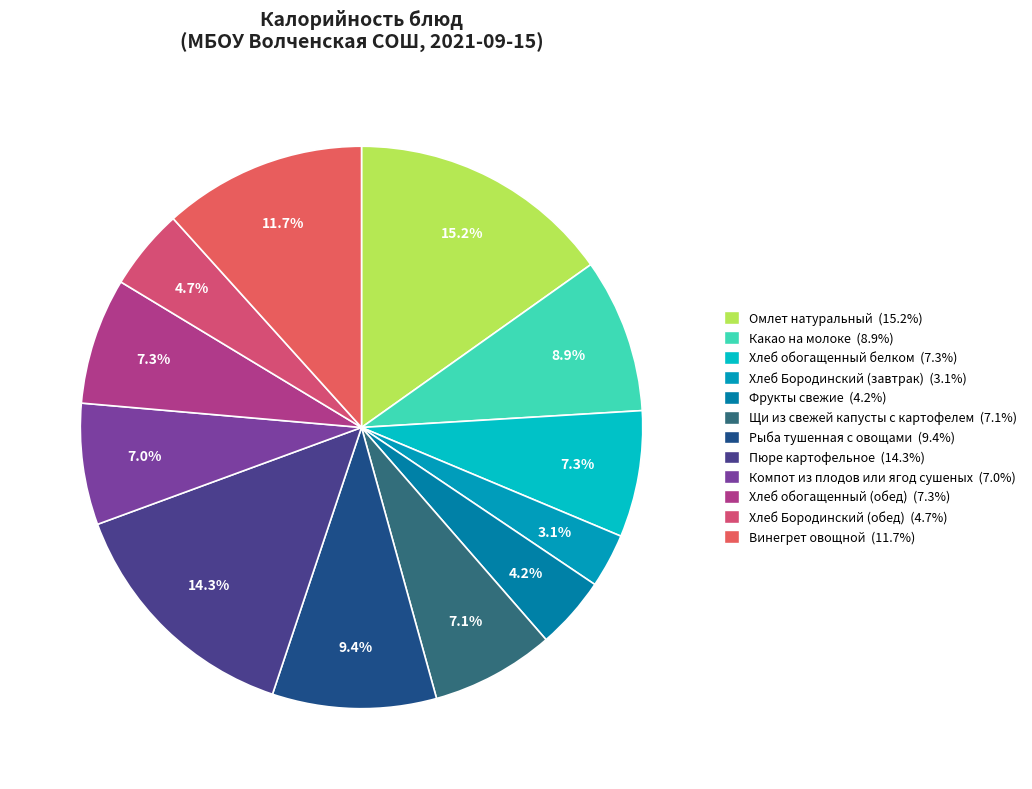

Which category has the smallest portion of the pie?

Хлеб Бородинский (завтрак)